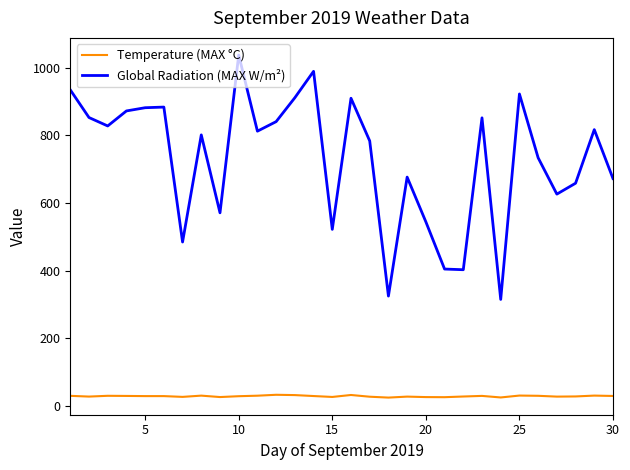

What are all the series names shown in the legend?

Temperature (MAX °C), Global Radiation (MAX W/m²)